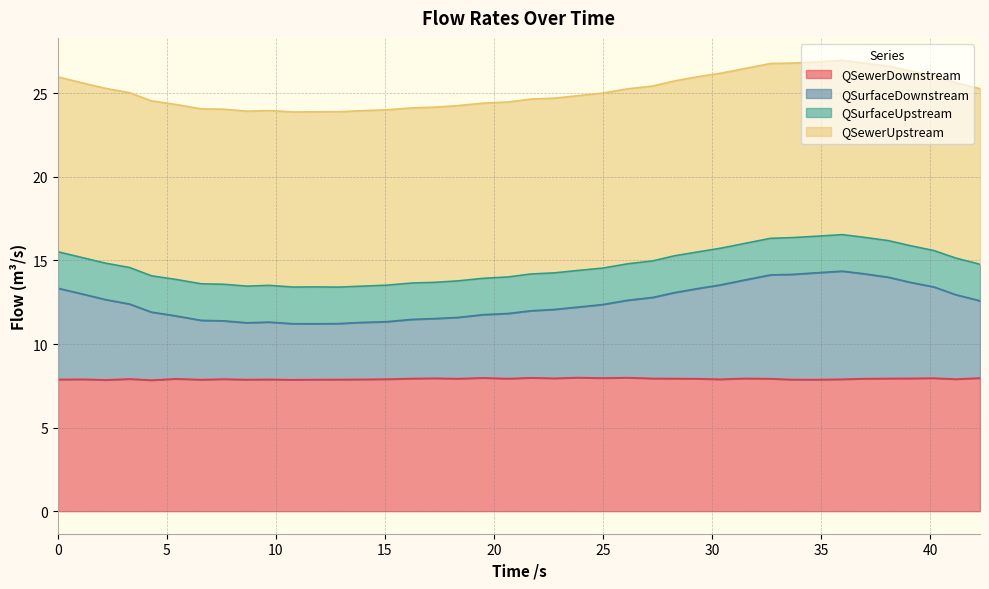

True or false: QSurfaceDownstream has more than 2 points higher than both neighbors.

True